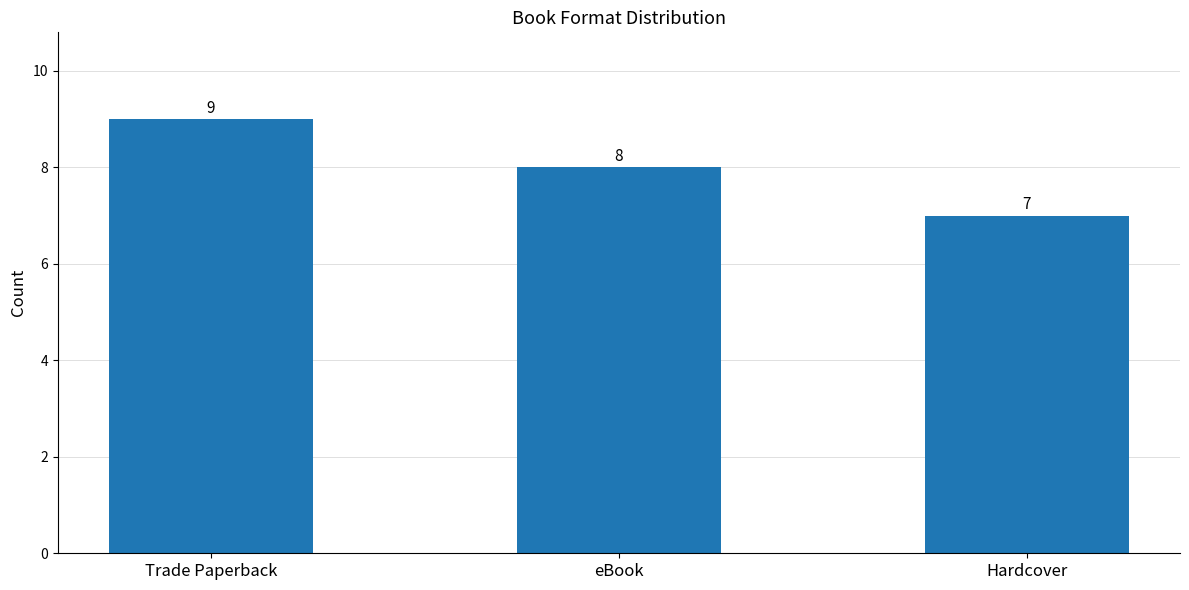

What is the label of the 1st bar from the right?

Hardcover